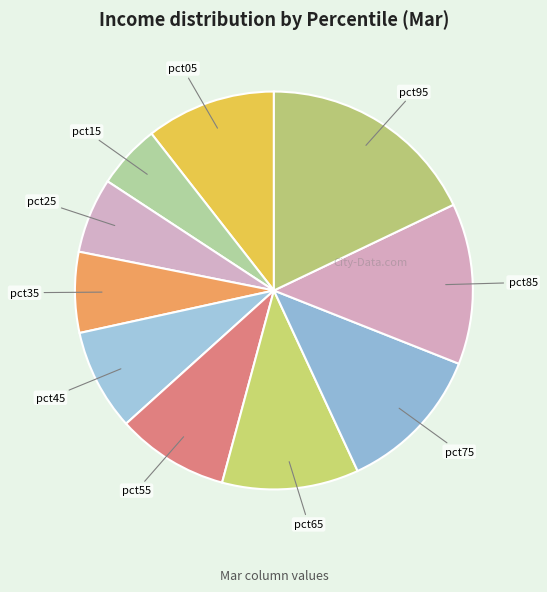

True or false: pct25 accounts for 1% of the total.

False